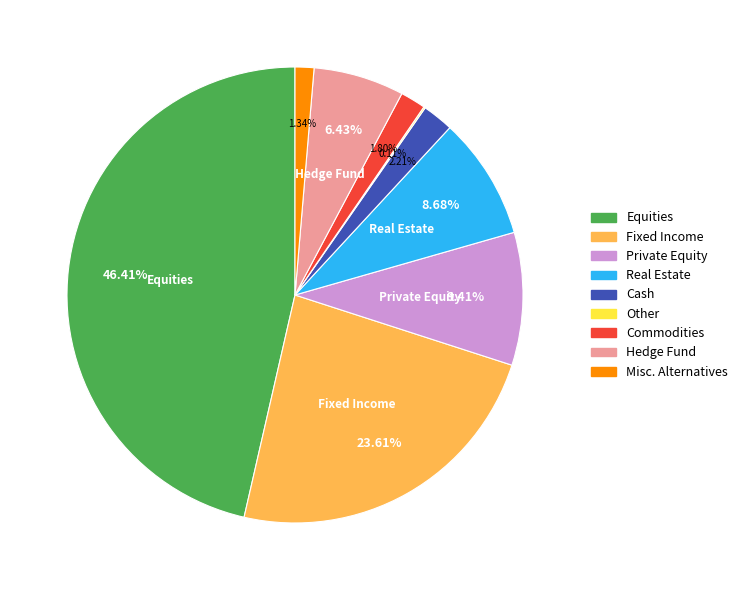

Between Fixed Income and Private Equity, which is larger?

Fixed Income